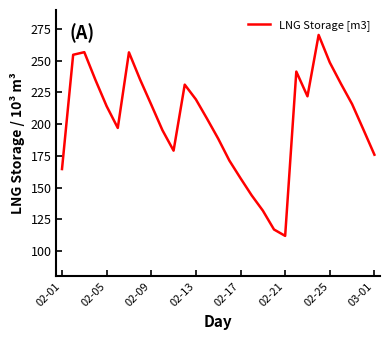

How many distinct data groups are displayed?

1